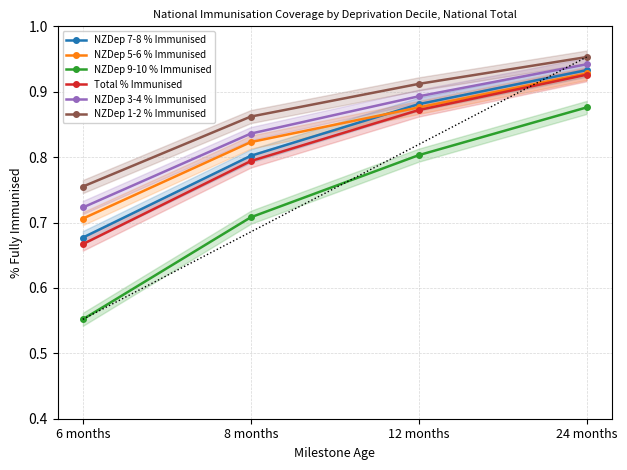

Which series has the widest spread of values?

NZDep 9-10 % Immunised